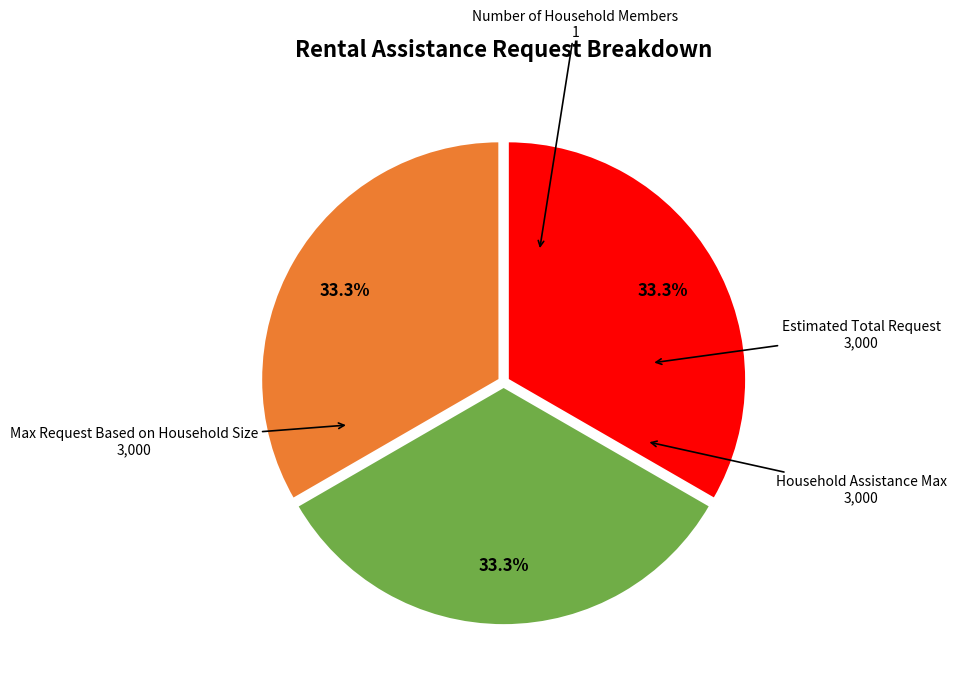

Is there any slice that represents more than half of the pie?

No